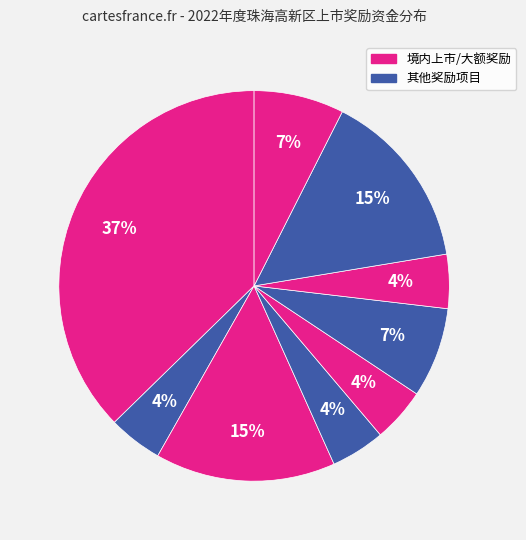

How many slices are in this pie chart?

9